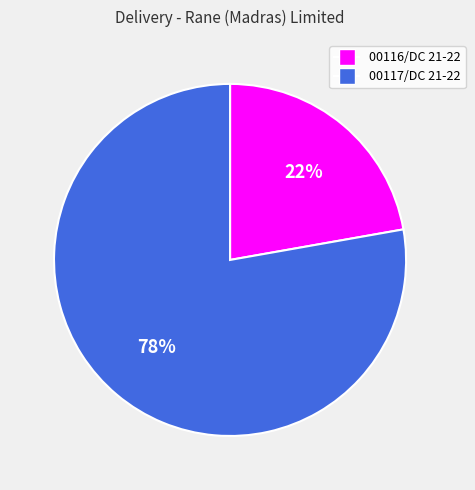

Is there a majority slice in this chart?

Yes